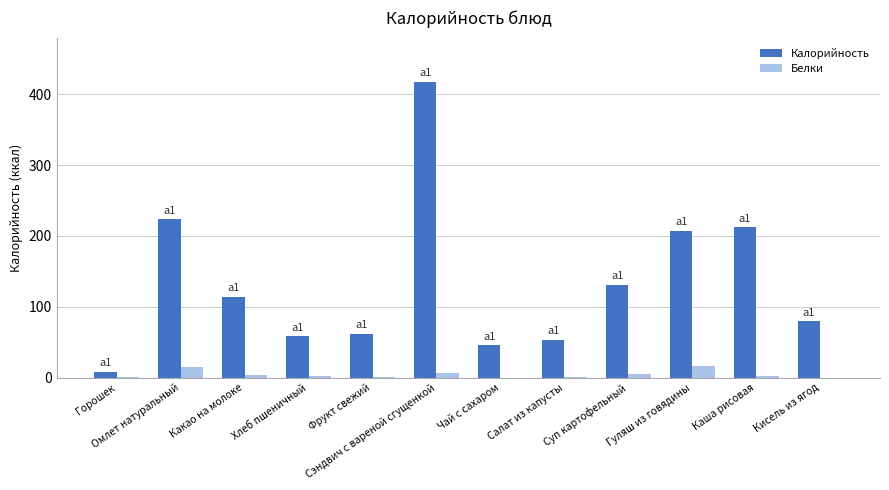

Which series changed the most between Какао на молоке and Фрукт свежий?

Калорийность